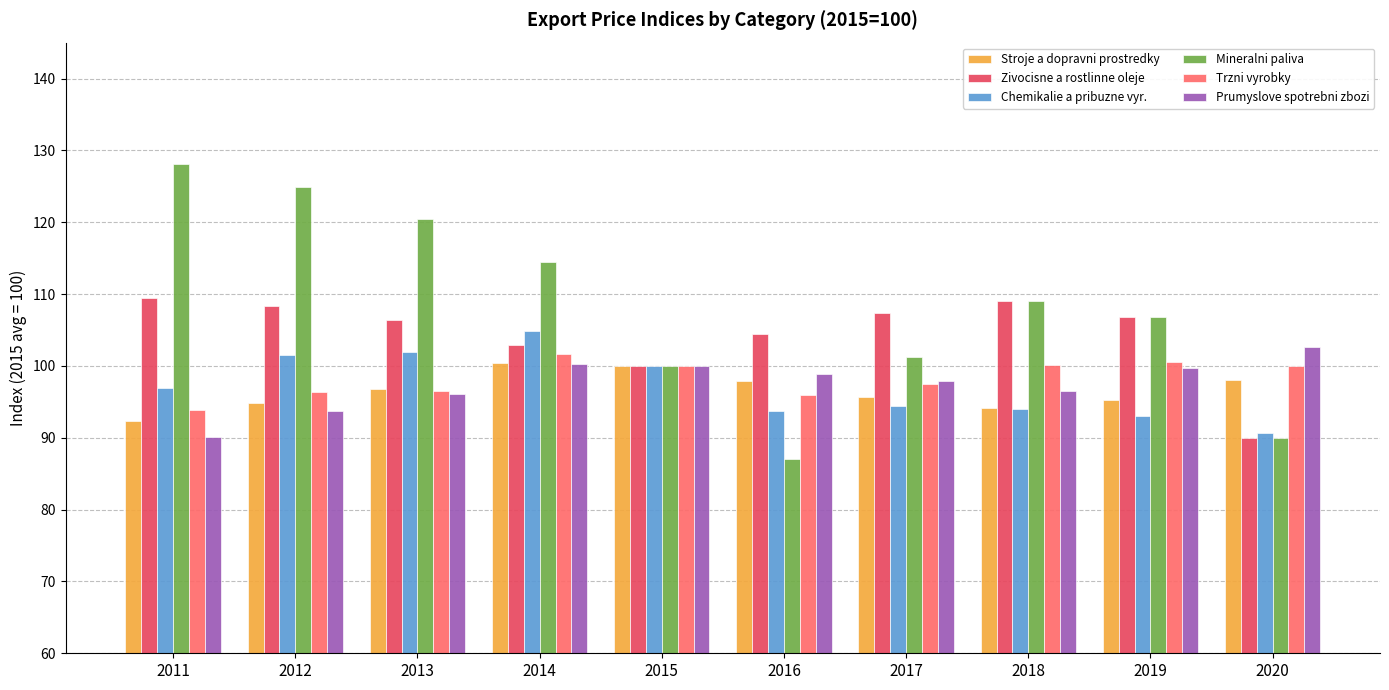

Is the value of Stroje a dopravni prostredky at 2011 greater than the value of Zivocisne a rostlinne oleje at 2011?

No